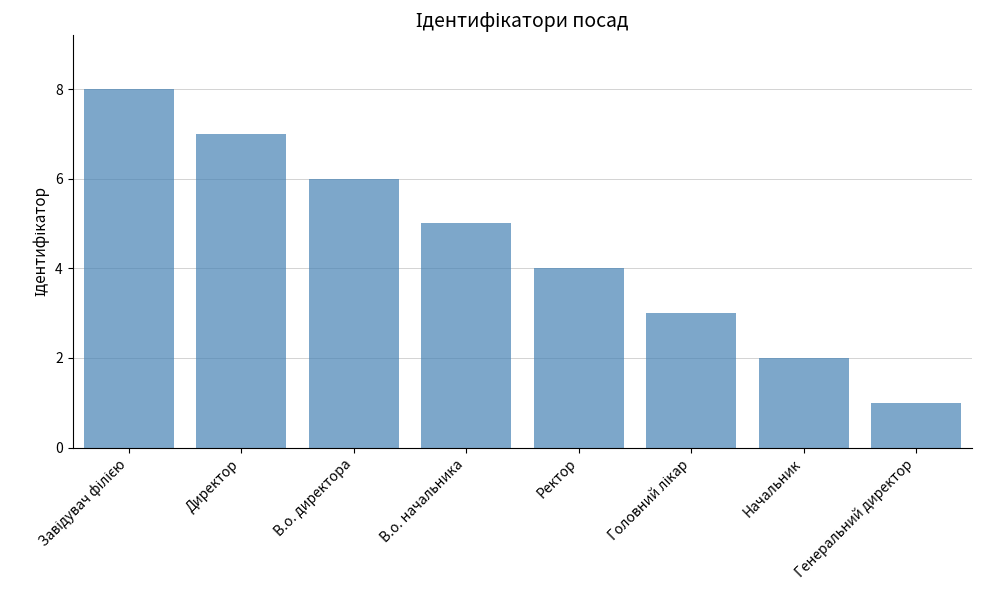

Which category has the lowest value across all series?

Генеральний директор